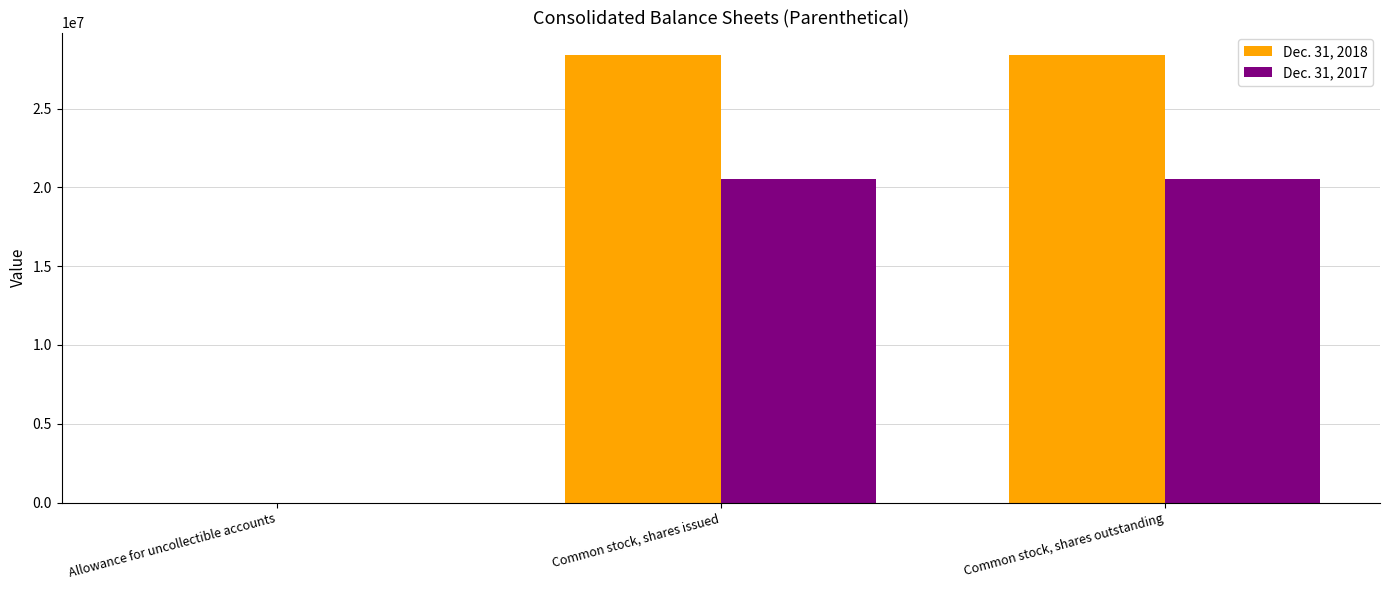

Read the Dec. 31, 2018 value at Common stock, shares issued.

28404316